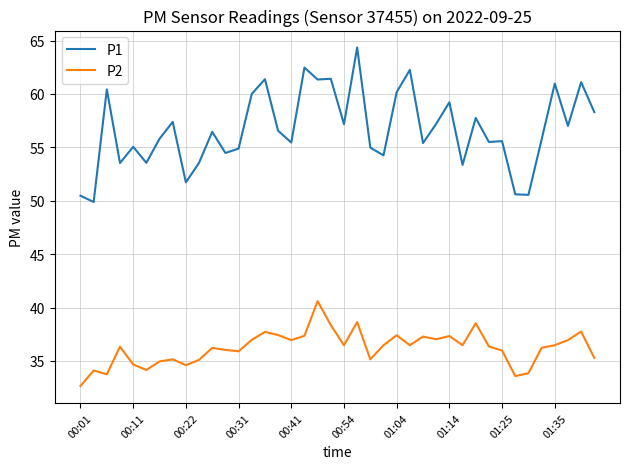

Is this an area chart (filled region under the line)?

No